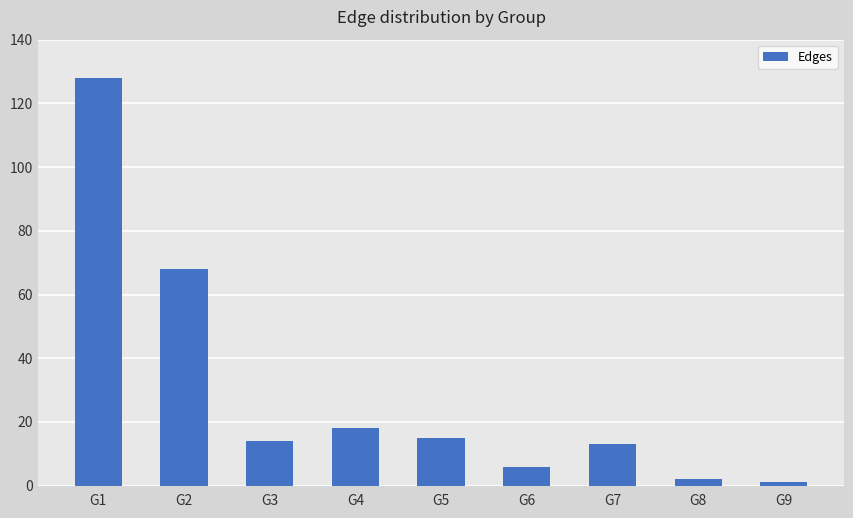

True or false: the data shows 2 at G8.

True